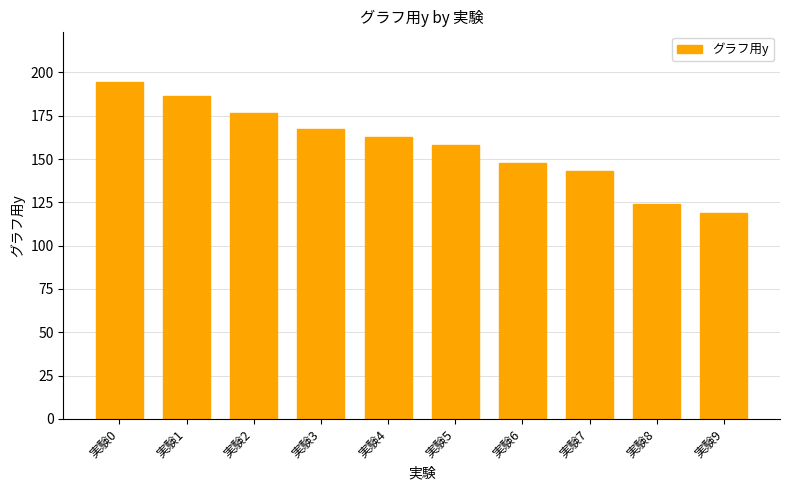

Is it true that the value at 実験4 is 162.5?

True